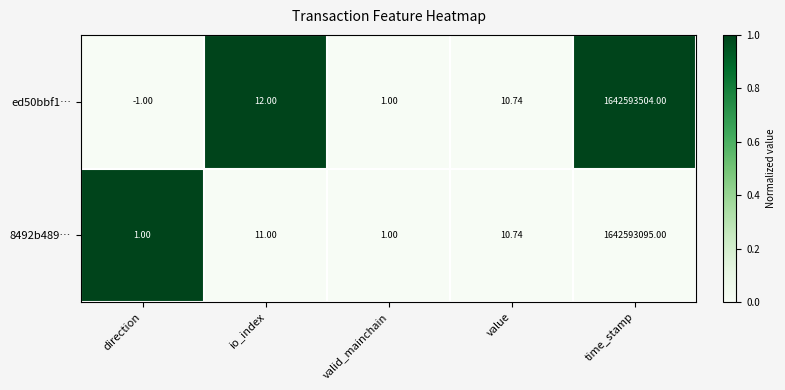

At which category is the sum across all series the highest?

time_stamp